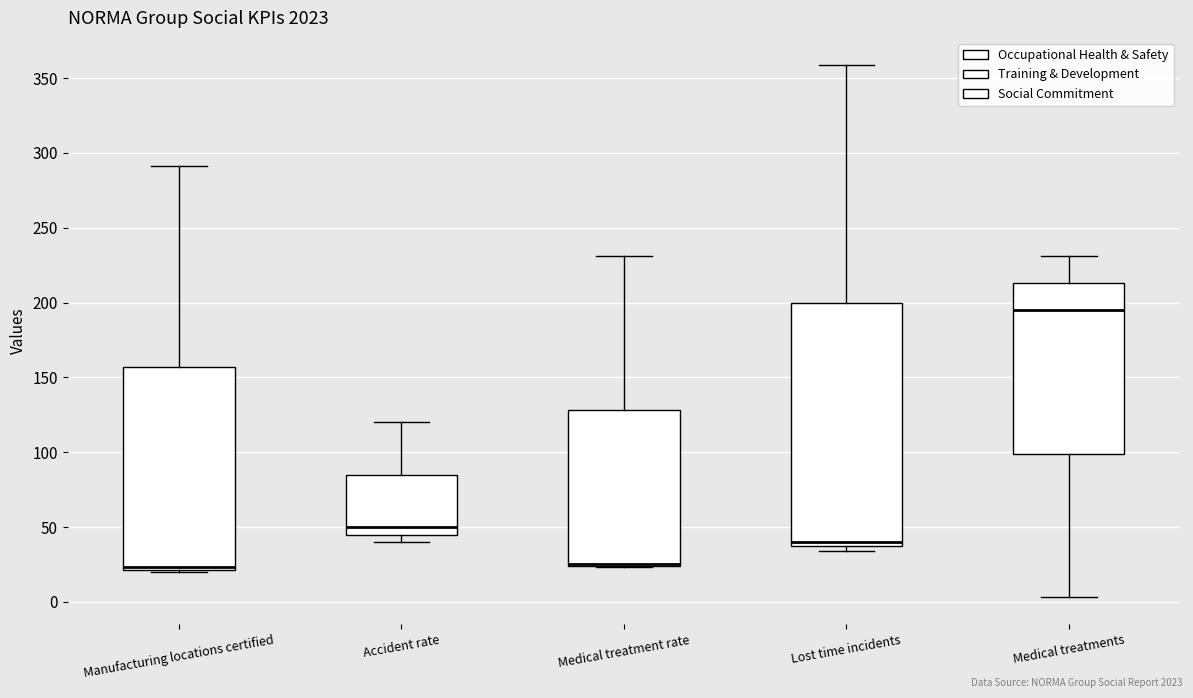

Reading left to right, read every box against the y-axis: the position of its median line, the range the box covers, and the ends of its whiskers. The values are not printed on the chart, so give them approximately, as read against the axis.

Manufacturing locations certified: median 25 (drawn on the box's lower edge), box 20 to 155, whiskers 20 to 290
Accident rate: median 50, box 45 to 85, whiskers 40 to 120
Medical treatment rate: median 25 (drawn on the box's lower edge), box 25 to 130, whiskers 25 to 230
Lost time incidents: median 40, box 35 to 200, whiskers 35 (just below the box's lower edge) to 360
Medical treatments: median 195, box 100 to 215, whiskers 5 to 230